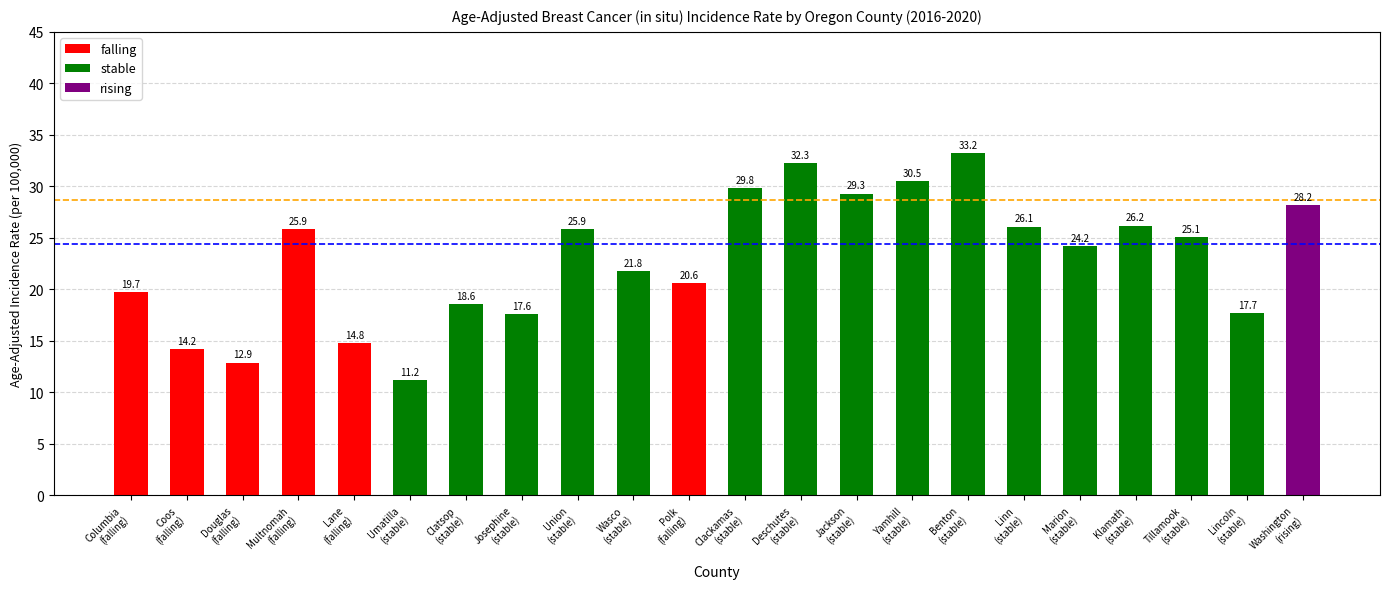

What is the maximum value shown in the chart?

33.2